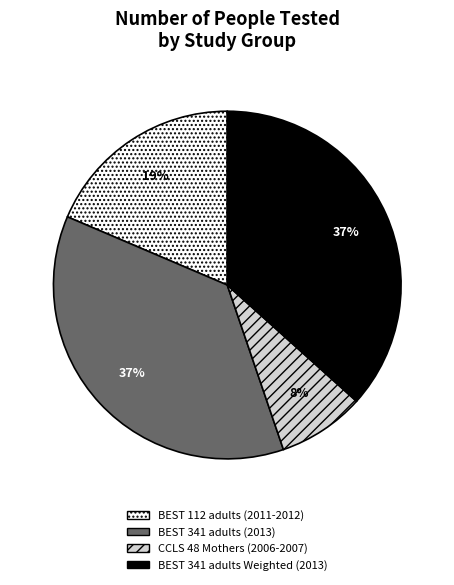

Approximately how many times larger is the value at BEST 112 adults (2011-2012) compared to BEST 341 adults Weighted (2013)?

0.5